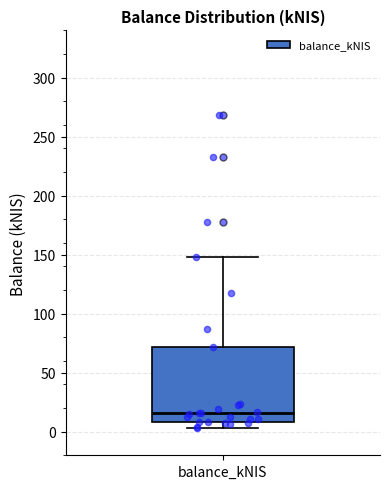

Where is the lower edge of the box for balance_kNIS on the y-axis? The values are not printed on the chart, so give them approximately, as read against the axis.

10